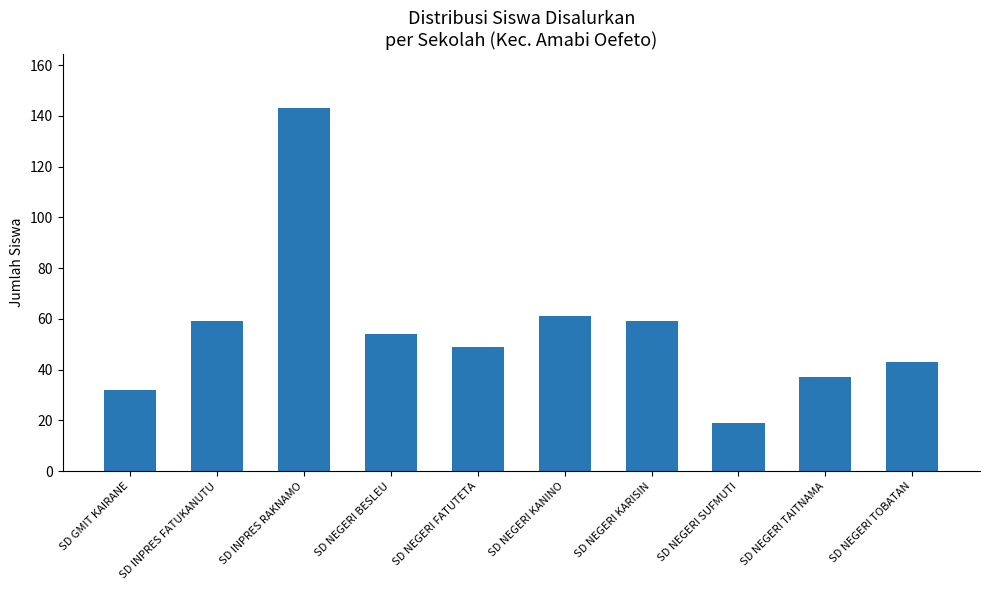

What value does the data have at SD NEGERI SUFMUTI, to the nearest 5?

20